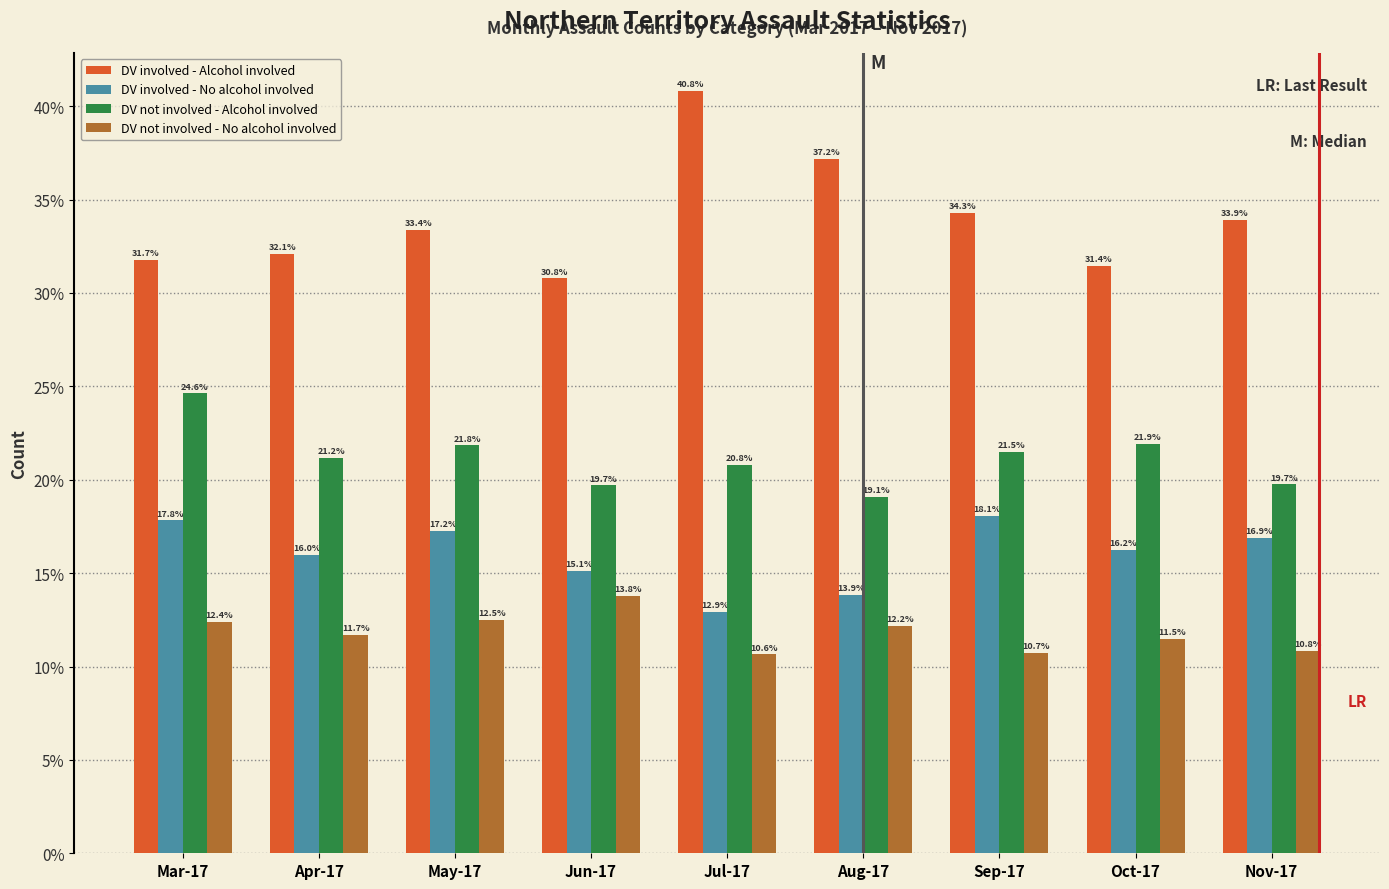

Reading left to right, what are all the values shown in this chart?

DV involved - Alcohol involved: 31.7	32.1	33.4	30.8	40.8	37.2	34.3	31.4	33.9
DV involved - No alcohol involved: 17.8	16.0	17.2	15.1	12.9	13.9	18.1	16.2	16.9
DV not involved - Alcohol involved: 24.6	21.2	21.8	19.7	20.8	19.1	21.5	21.9	19.7
DV not involved - No alcohol involved: 12.4	11.7	12.5	13.8	10.6	12.2	10.7	11.5	10.8